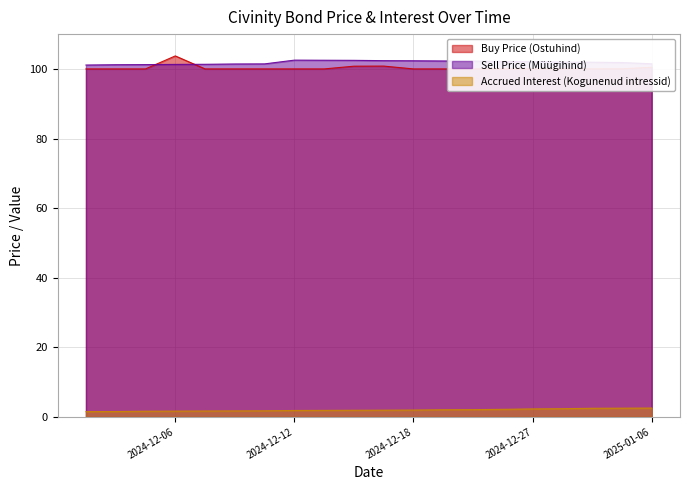

What is the difference between the maximum and minimum values in the Accrued Interest (Kogunenud intressid) series?

1.0